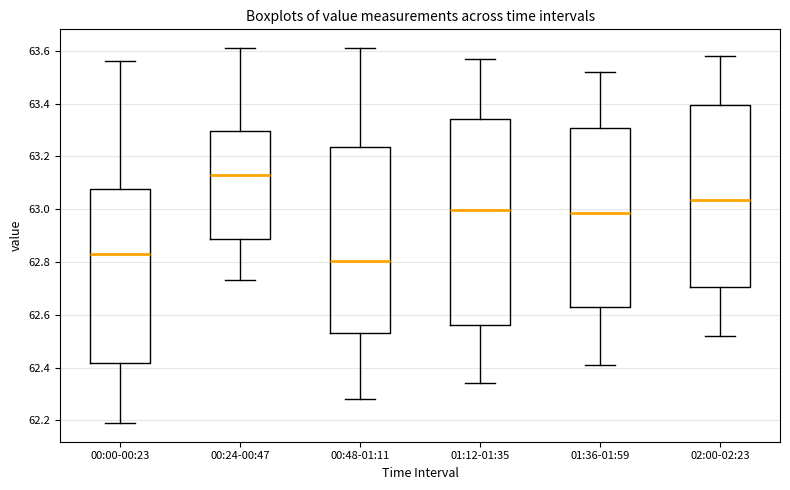

Reading left to right, transcribe this box plot: for each box, give where its median line is, the range the box spans, and where its two whiskers end, as read against the y-axis. The values are not printed on the chart, so give them approximately, as read against the axis.

00:00-00:23: median 62.84, box 62.42 to 63.08, whiskers 62.20 to 63.56
00:24-00:47: median 63.14, box 62.88 to 63.30, whiskers 62.74 to 63.62
00:48-01:11: median 62.80, box 62.54 to 63.24, whiskers 62.28 to 63.62
01:12-01:35: median 63.00, box 62.56 to 63.34, whiskers 62.34 to 63.58
01:36-01:59: median 62.98, box 62.64 to 63.30, whiskers 62.42 to 63.52
02:00-02:23: median 63.04, box 62.70 to 63.40, whiskers 62.52 to 63.58